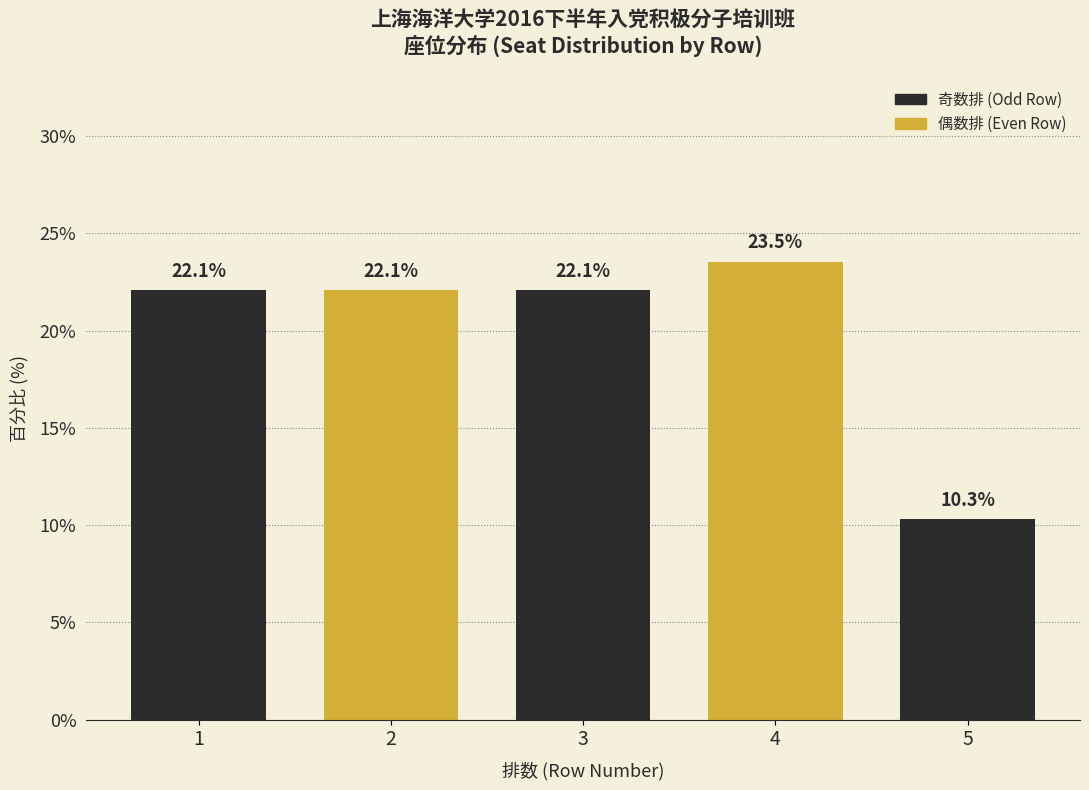

Reading right to left, what are all the values shown in this chart?

10.3	23.5	22.1	22.1	22.1